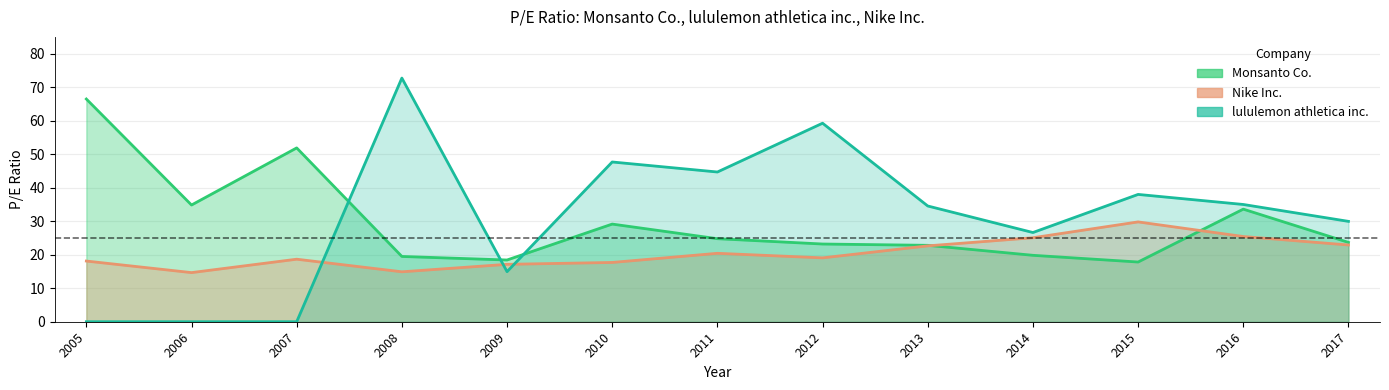

Between which two adjacent categories do Monsanto Co. and Nike Inc. first intersect?

2013 and 2014